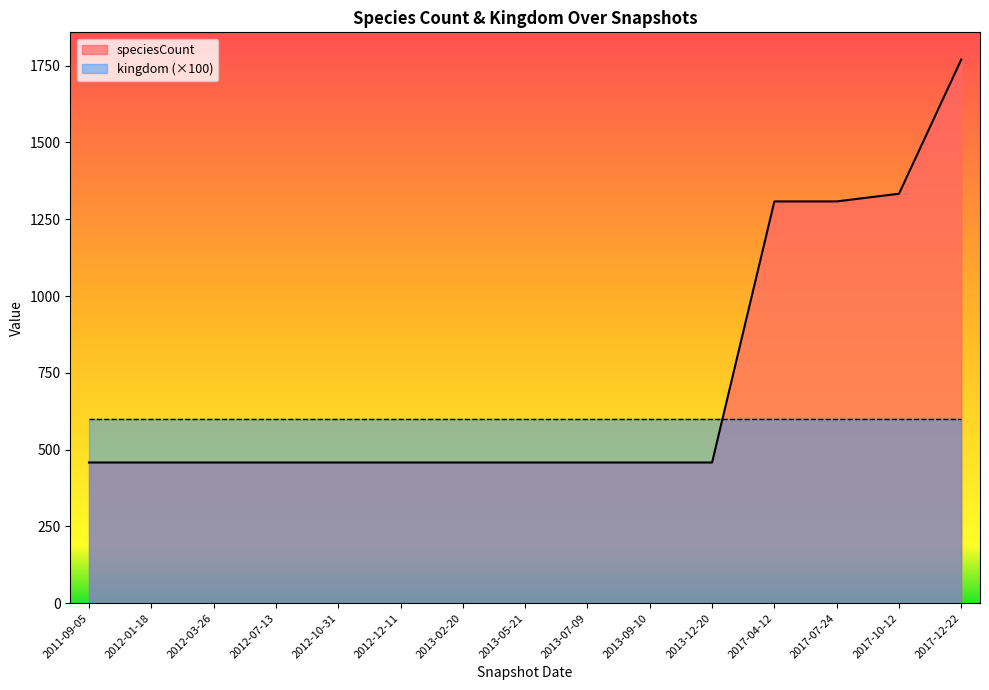

What is the change in value from 2012-12-11 to 2017-04-12?

+850